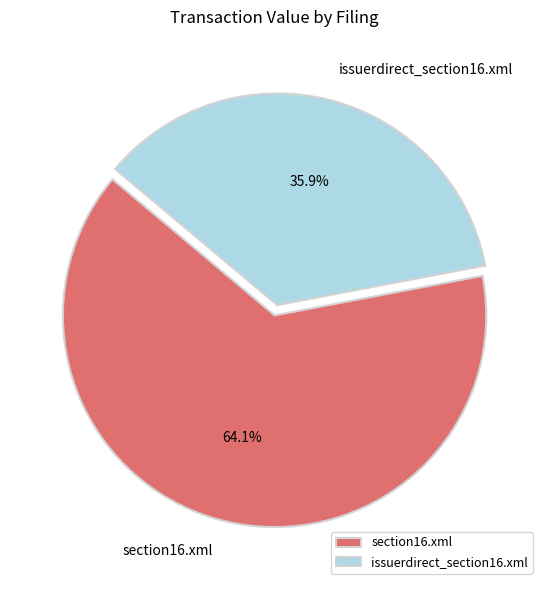

Rank the categories by value from lowest to highest.

issuerdirect_section16.xml, section16.xml